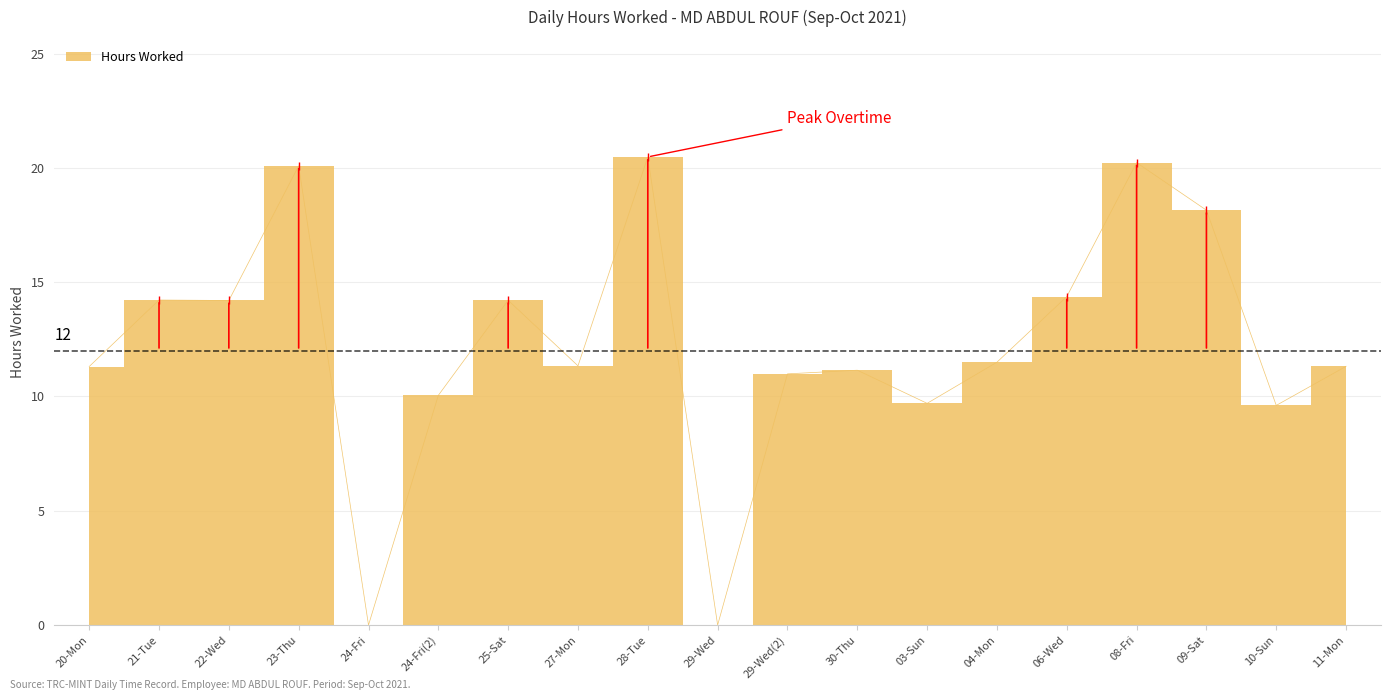

Rank the categories by value from lowest to highest.

24-Fri, 29-Wed, 10-Sun, 03-Sun, 24-Fri(2), 29-Wed(2), 30-Thu, 20-Mon, 11-Mon, 27-Mon, 04-Mon, 22-Wed, 25-Sat, 21-Tue, 06-Wed, 09-Sat, 23-Thu, 08-Fri, 28-Tue